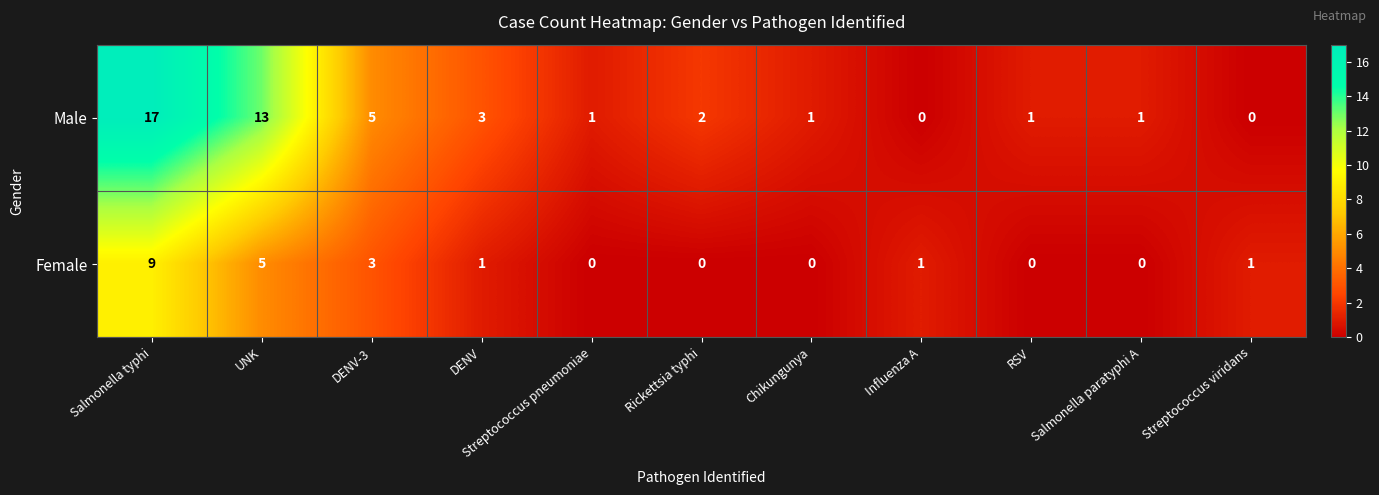

What is the difference between the second highest and second lowest values in the Female series?

5